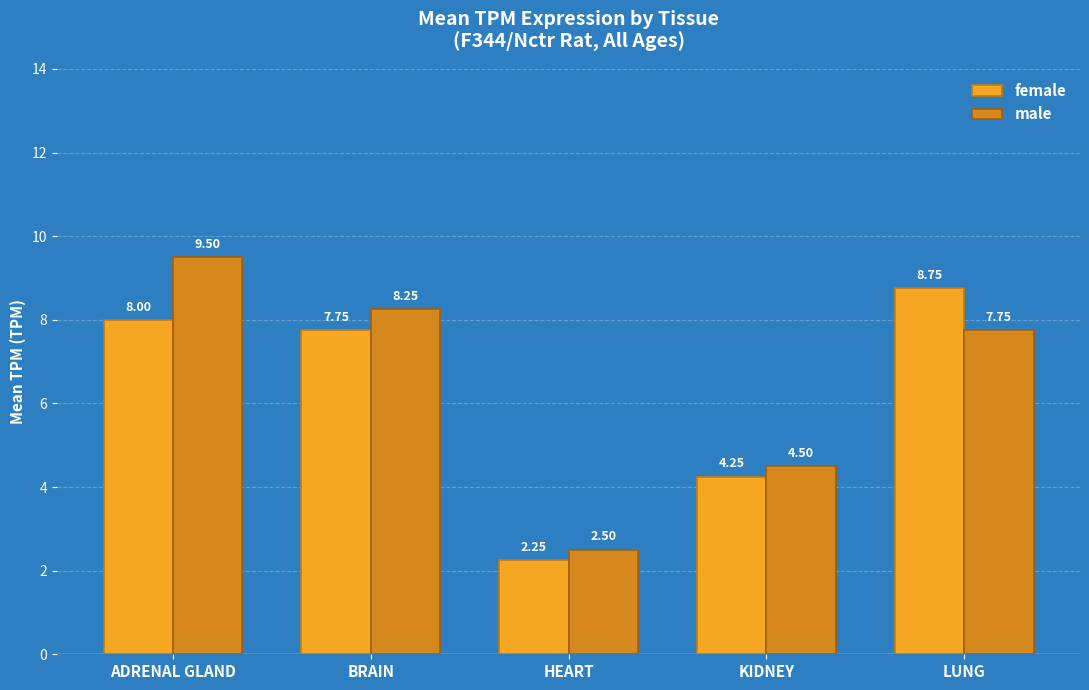

The male series shows 1.6 at HEART. True or false?

False